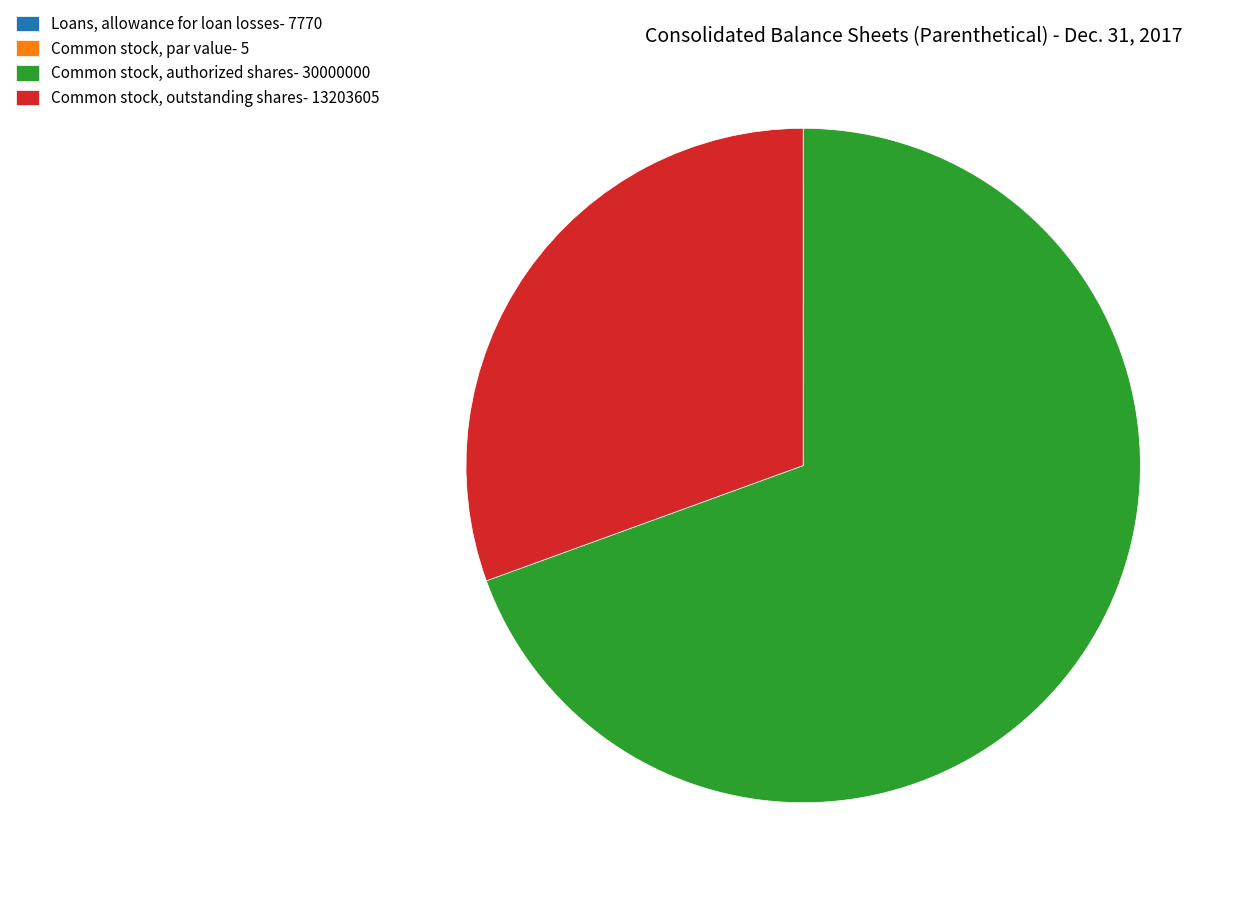

Does Common stock, authorized shares- 30000000 represent more than half of the total?

Yes